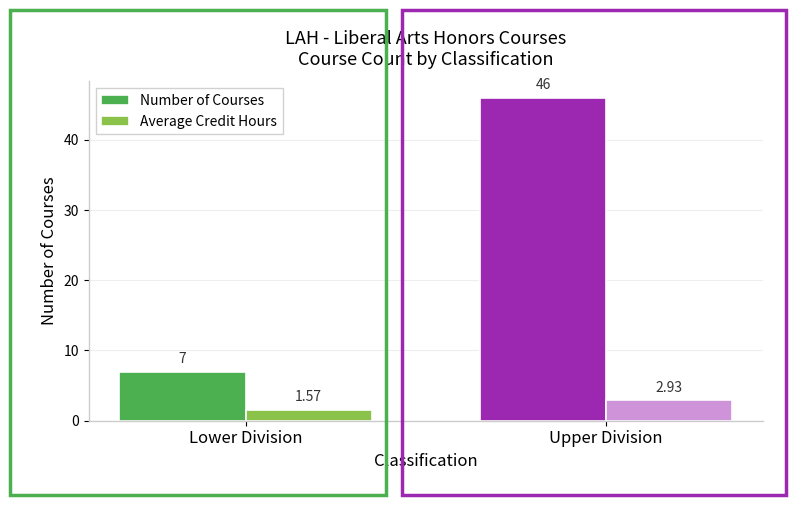

What is the sum of all Average Credit Hours values?

4.5